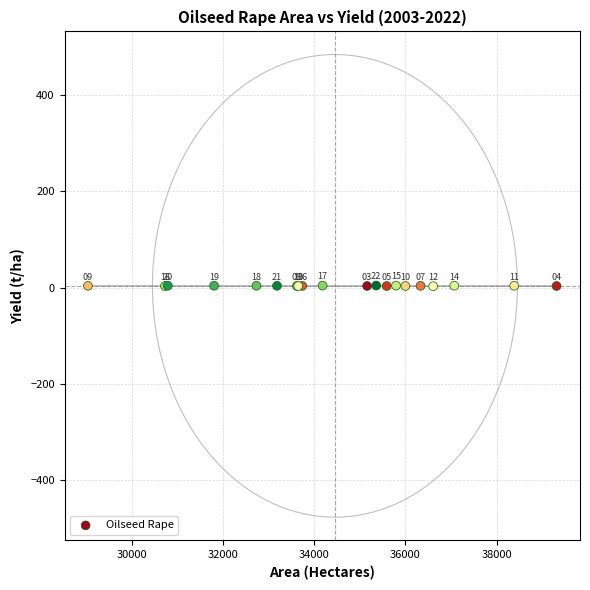

What Y value in the scatter plot is closest to 3?

2.9